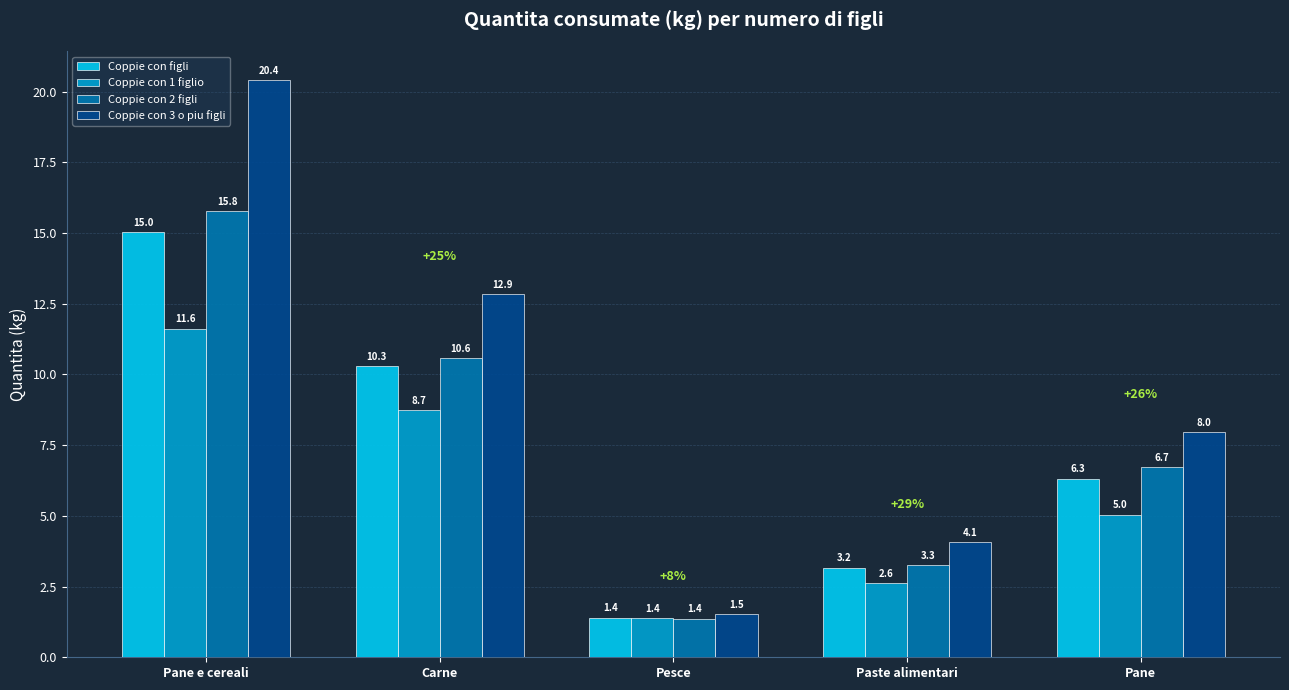

List the labels in order of Coppie con 2 figli value, largest first.

Pane e cereali, Carne, Pane, Paste alimentari, Pesce